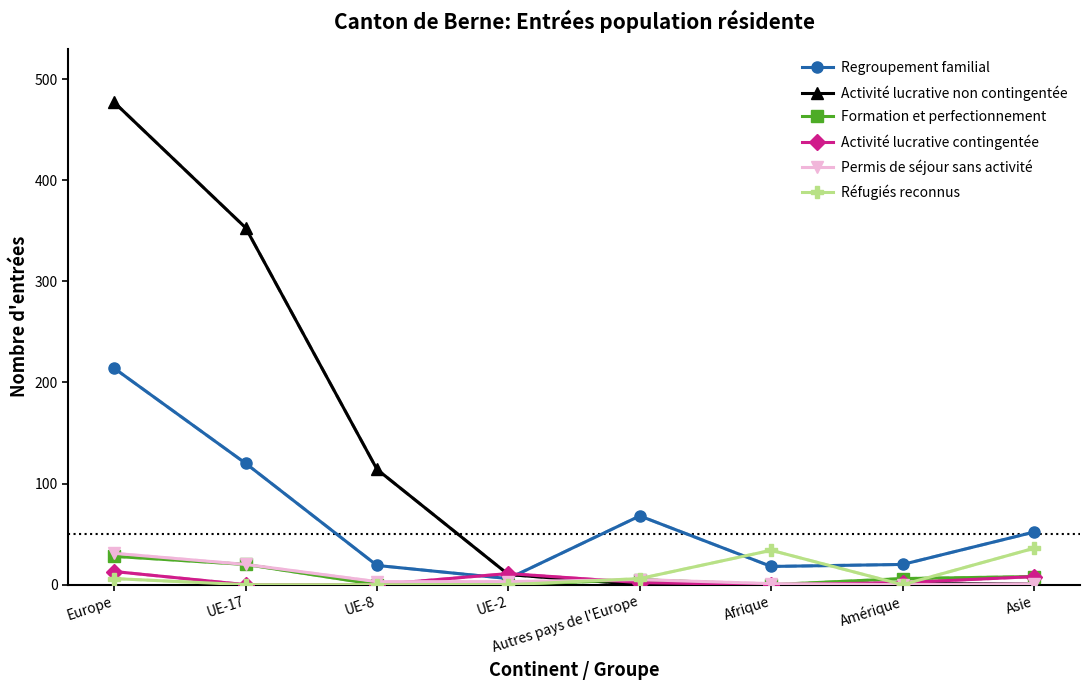

Does the chart have visible grid lines?

No